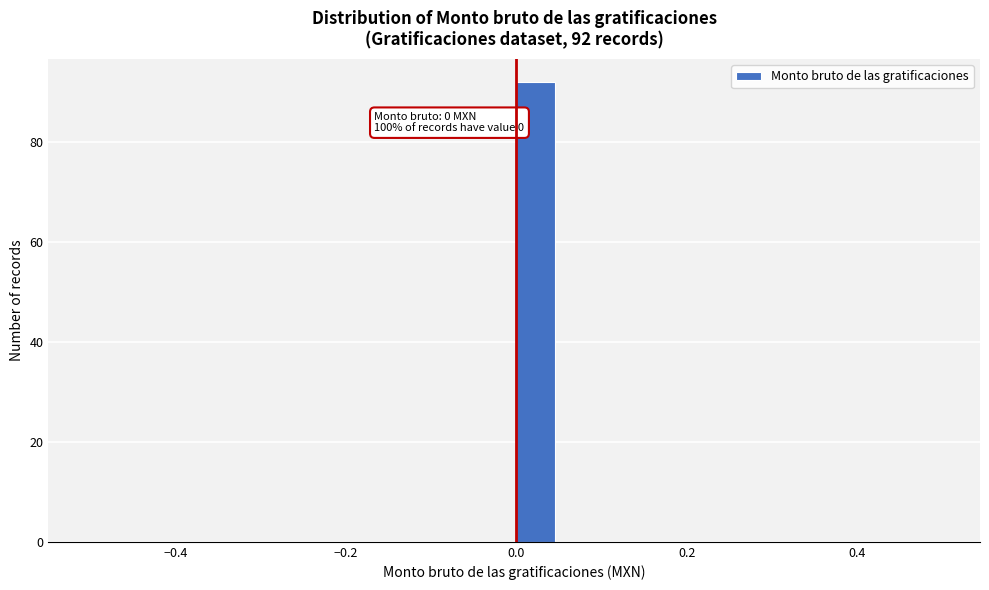

Read against the x-axis, roughly where is the centre of the tallest bar?

0.02